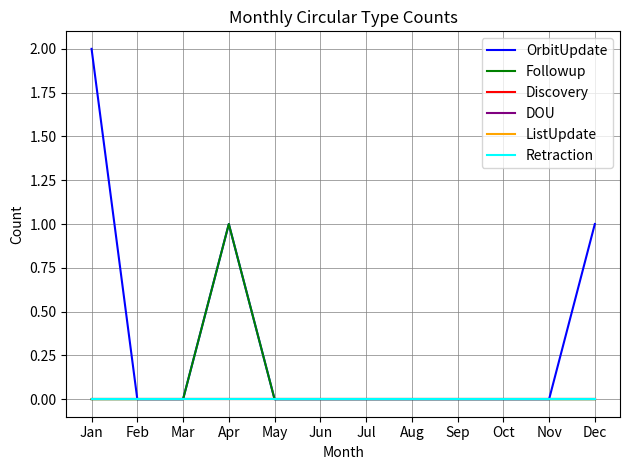

Between Jul and Oct, which series saw the biggest shift?

OrbitUpdate